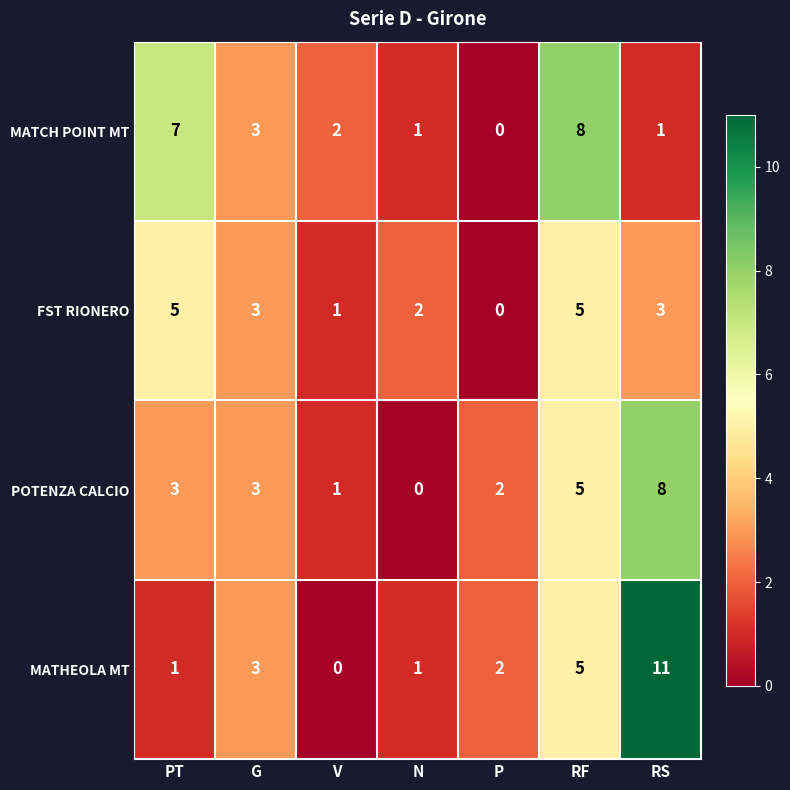

Which series changed the most between PT and N?

MATCH POINT MT